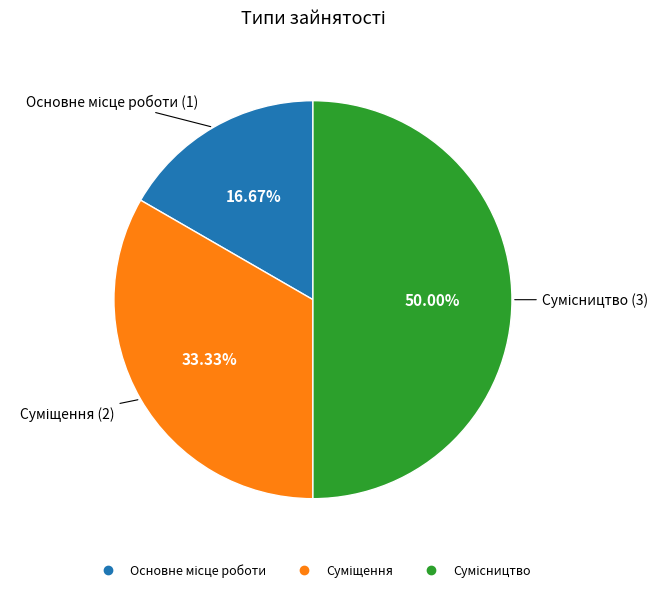

Which slice is the smallest?

Основне місце роботи